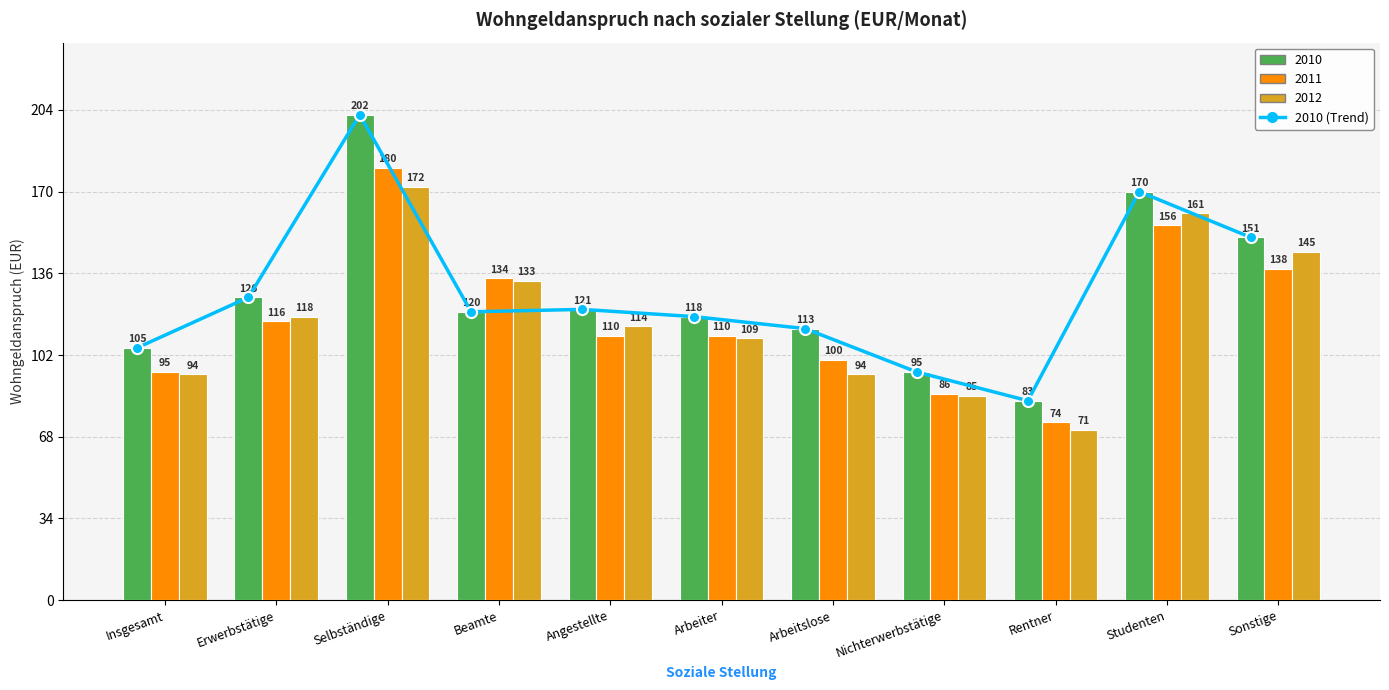

Does the chart contain stacked bars?

No